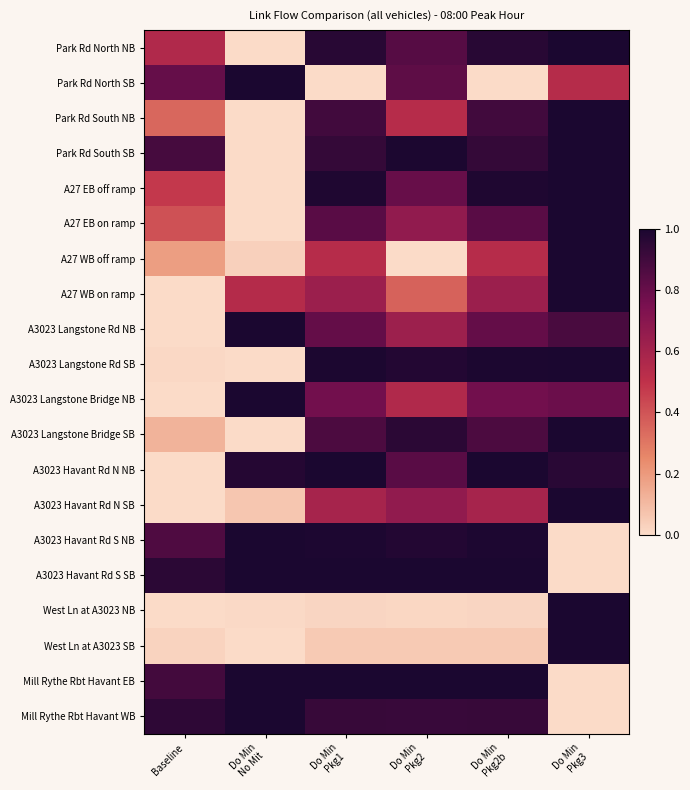

Which label corresponds to the smallest value in the chart?

Do Min
No Mit